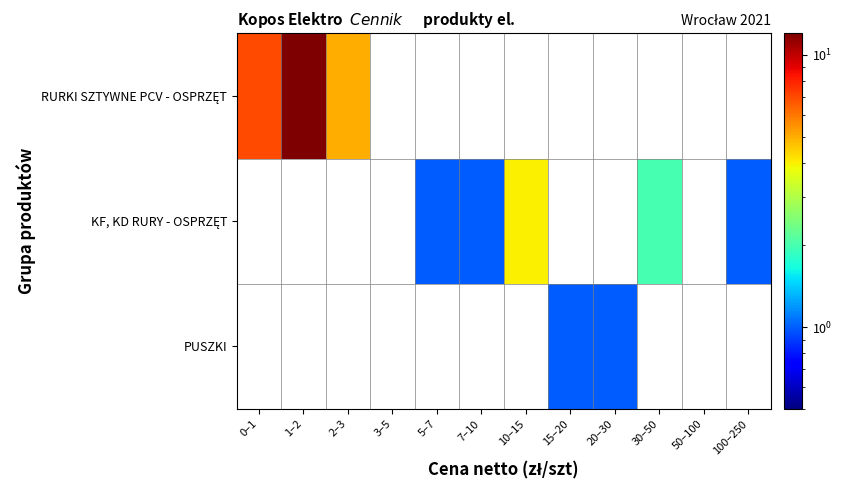

What is the minimum value shown in the chart?

1.0